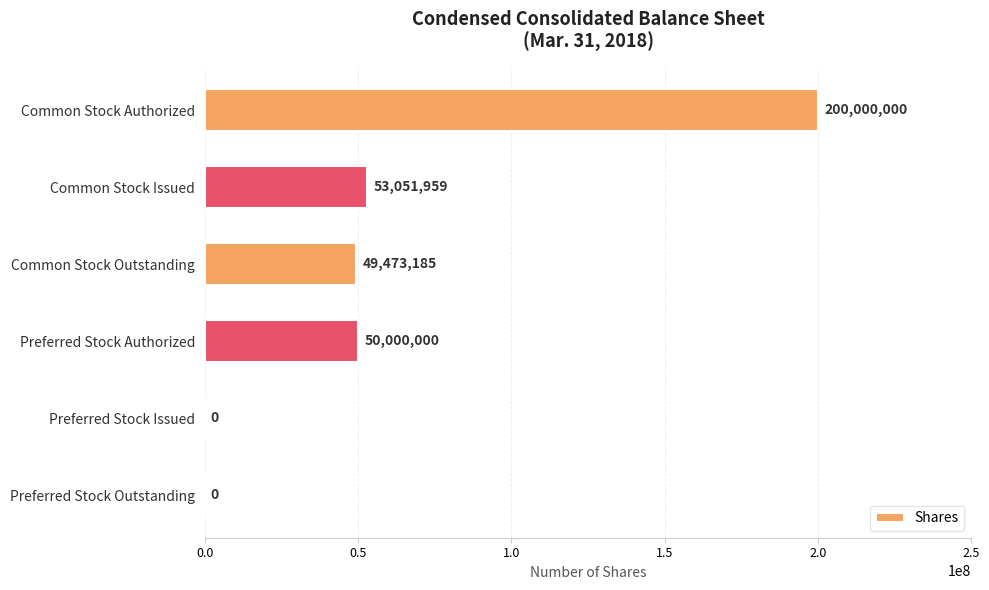

The value at Common Stock Issued is 90942365. True or false?

False